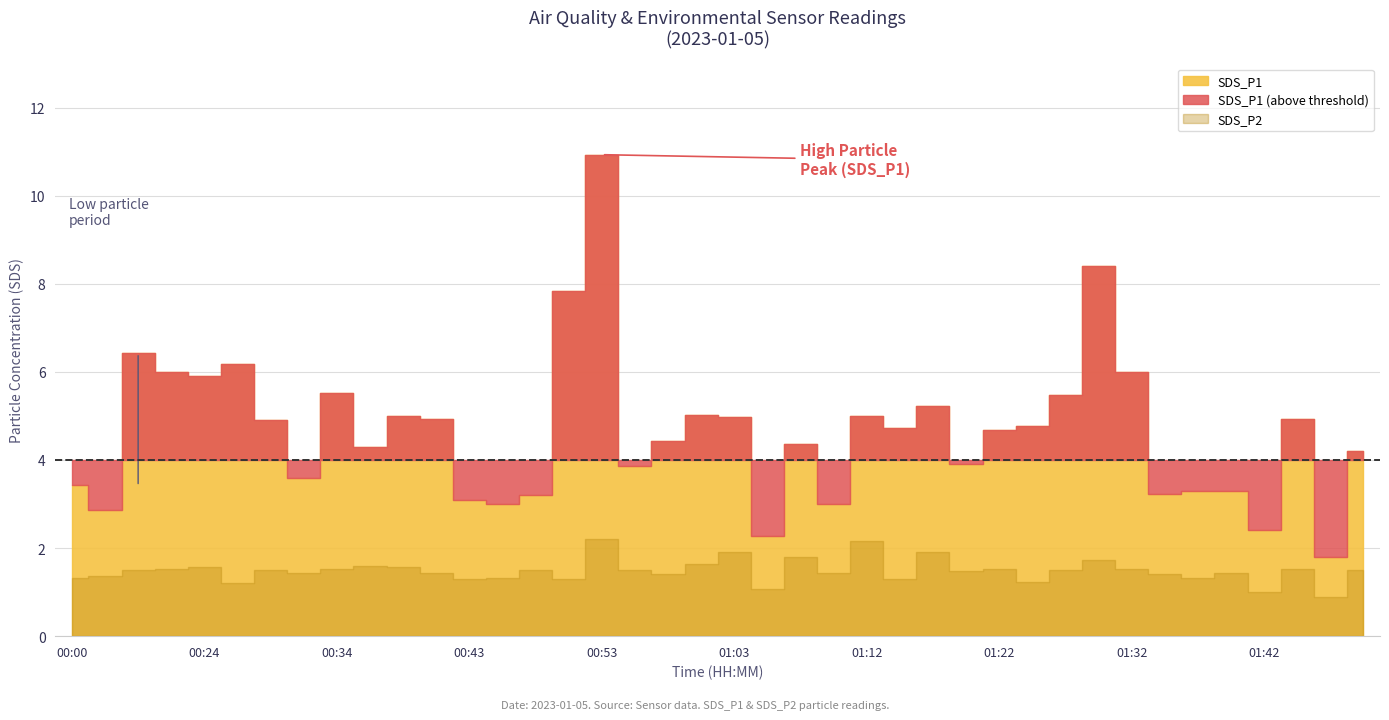

What is the smallest value displayed?

0.9